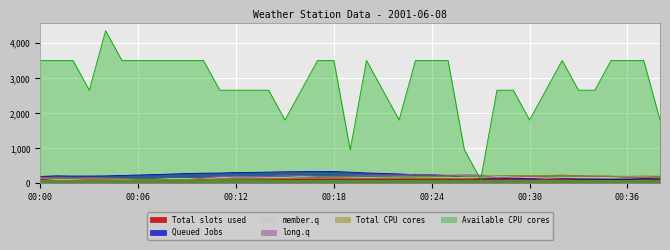

What is the maximum value shown in the chart?

4345.2